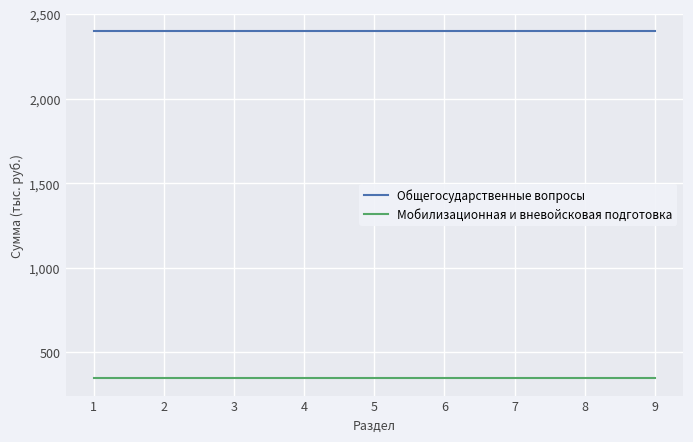

At how many categories does at least one series exceed 1133?

9